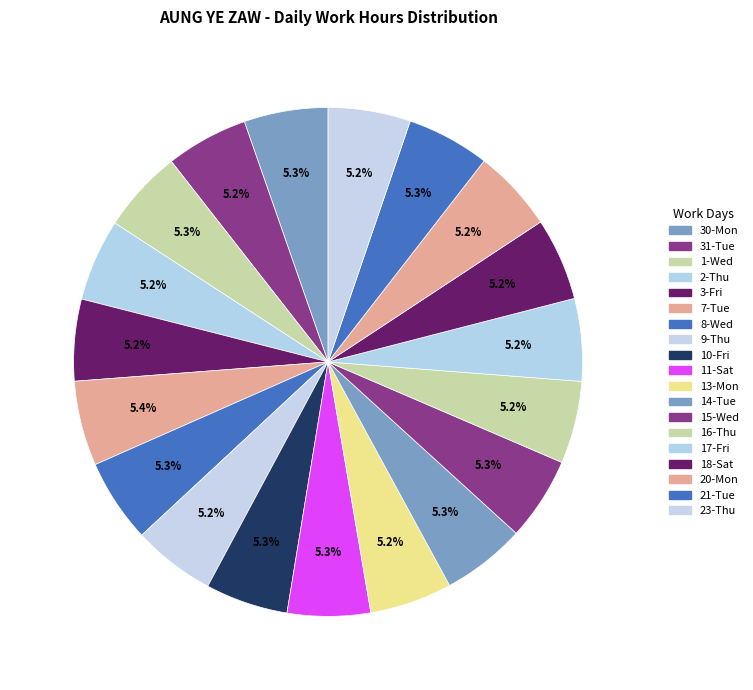

Approximately how many times larger is the value at 21-Tue compared to 9-Thu?

1.0